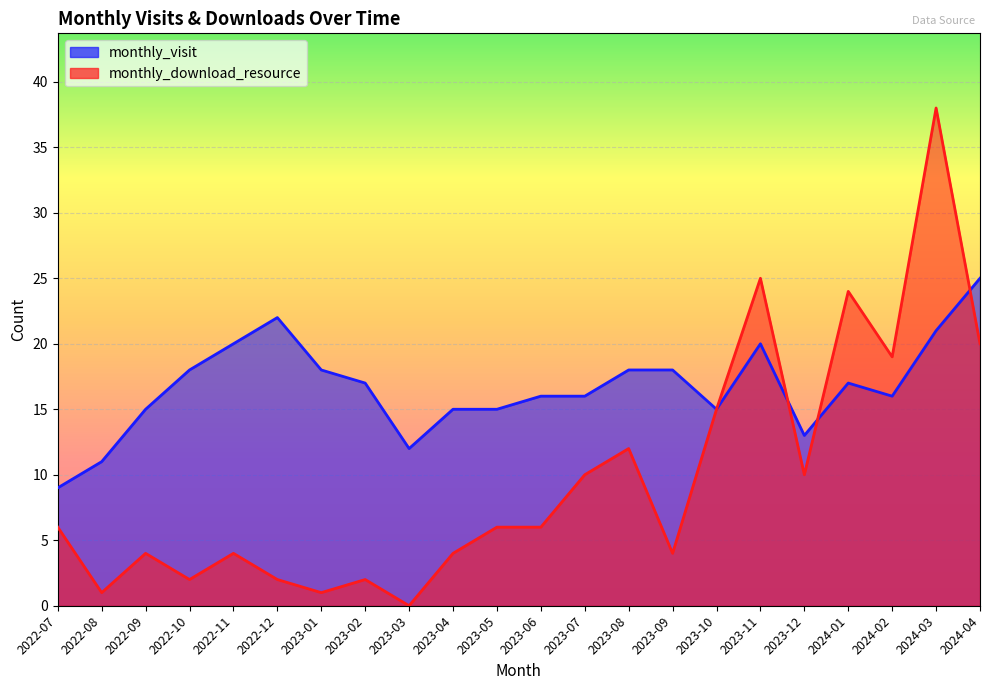

After their last crossing, which series has the higher values: monthly_visit or monthly_download_resource?

monthly_visit